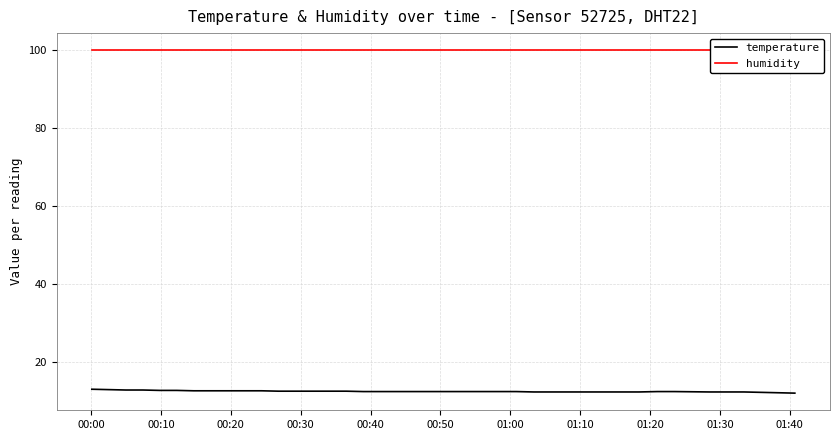

Which category has the lowest value in the humidity series?

00:00